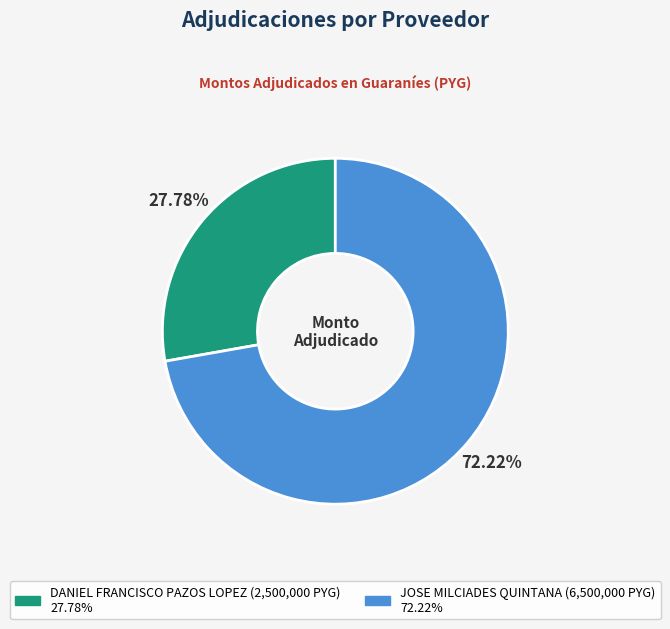

Is there any slice that represents more than half of the pie?

Yes